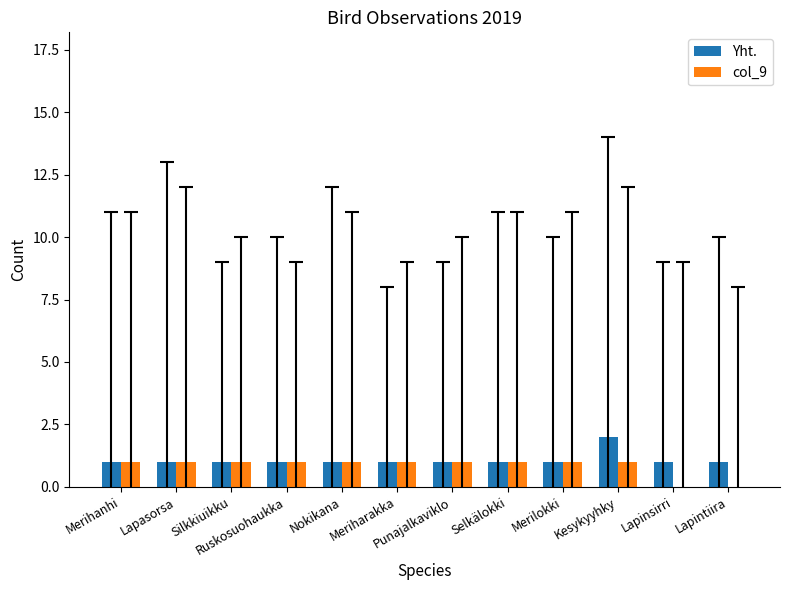

The value of col_9 at Silkkiuikku is 1. True or false?

True